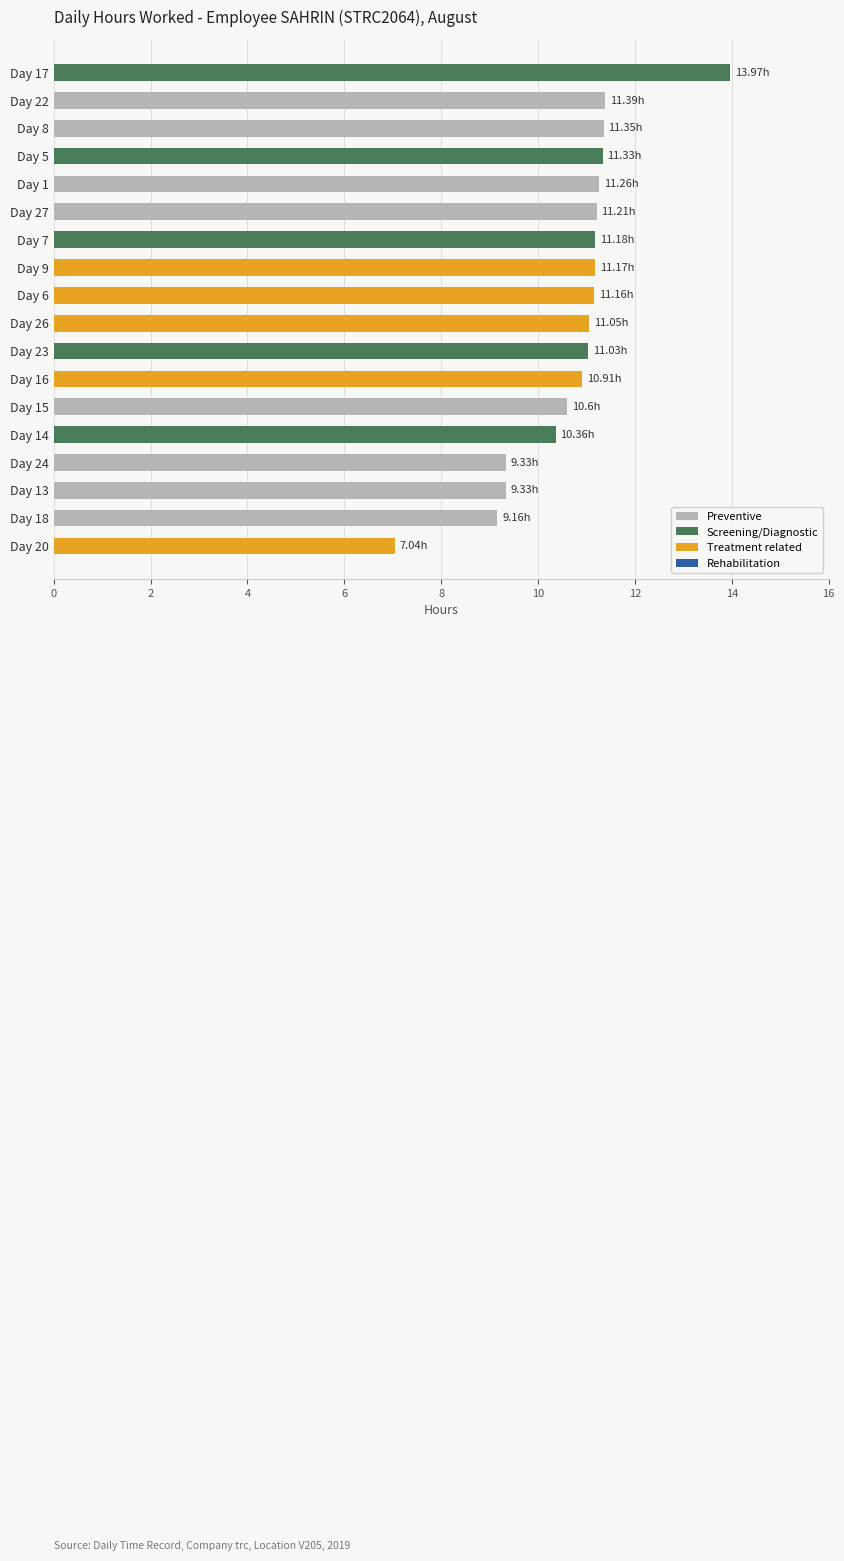

Approximately how many times larger is the value at Day 22 compared to Day 24?

1.2